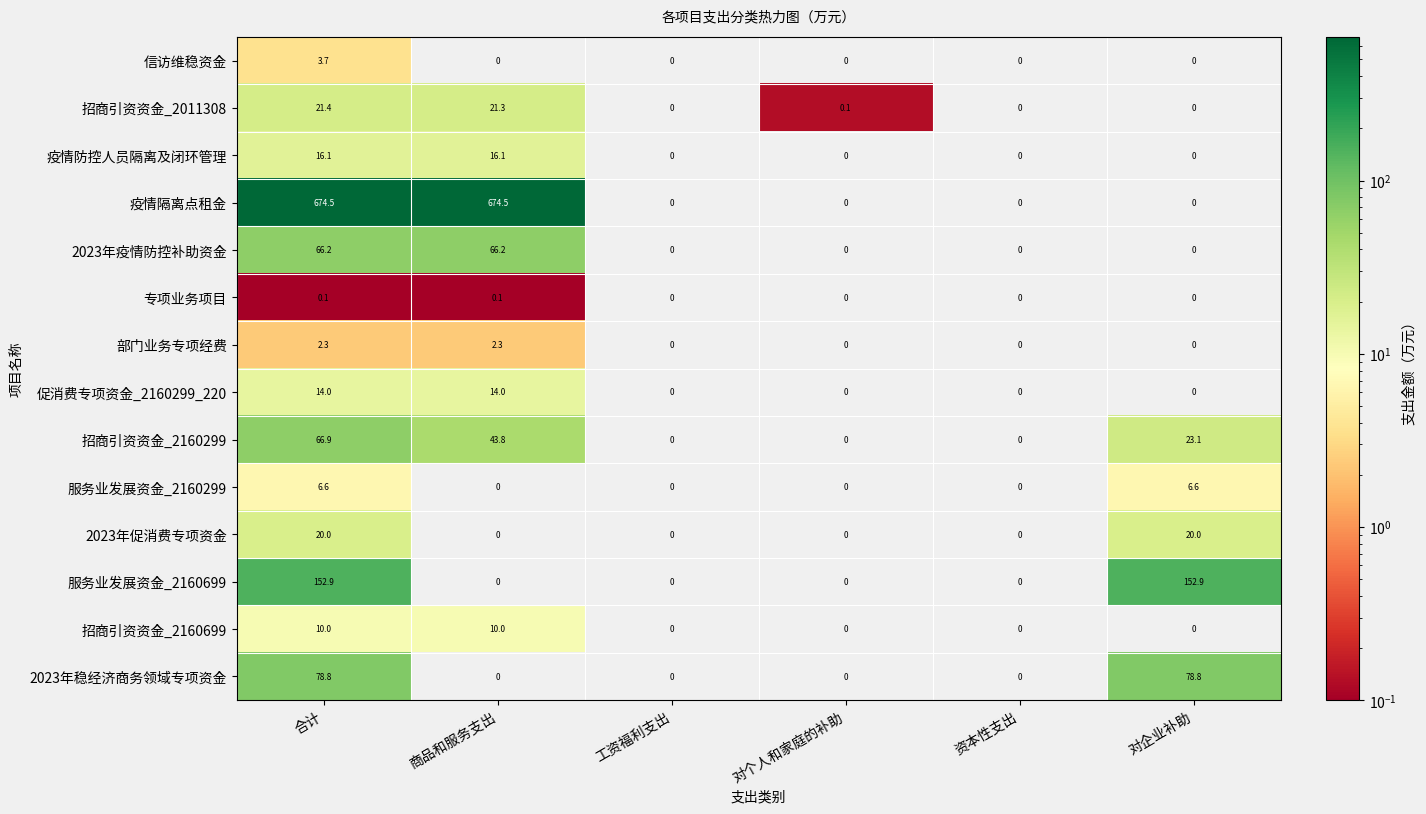

Which series has the largest range (max minus min)?

疫情隔离点租金